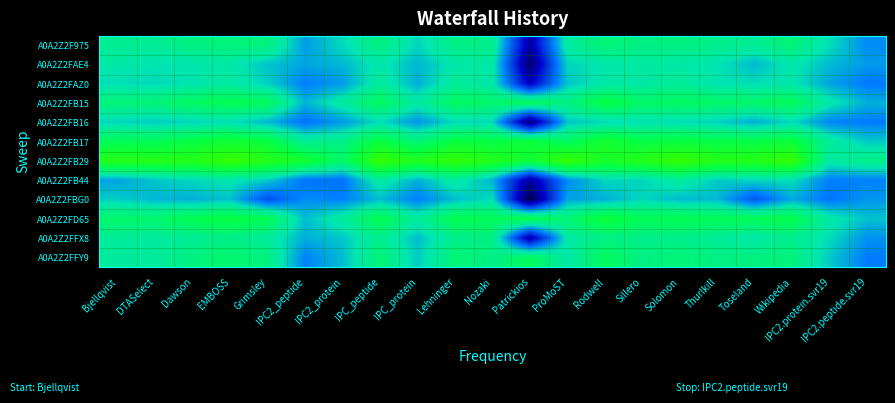

Which category has the lowest value across all series?

Patrickios